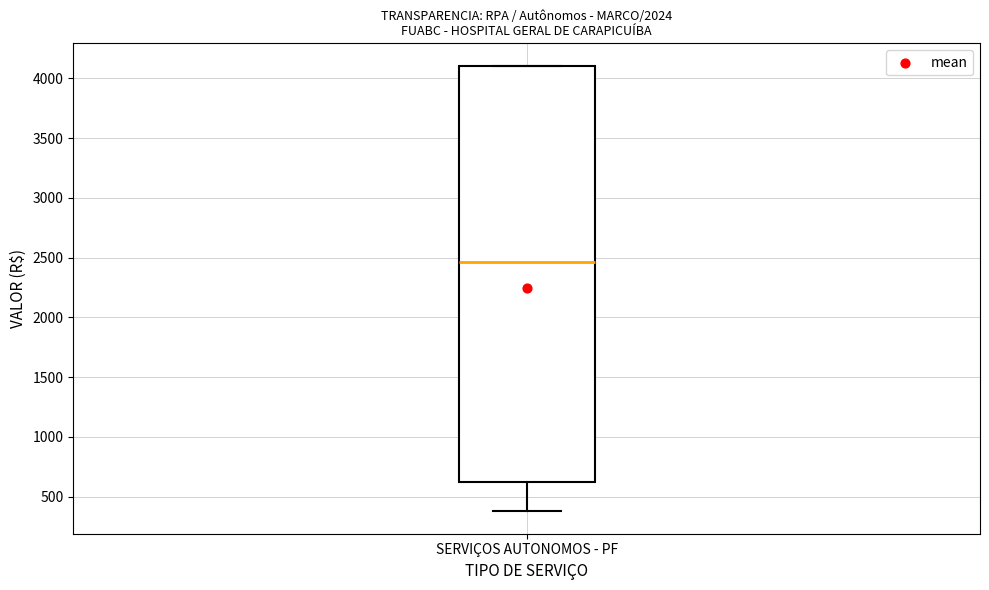

Read this box plot against the y-axis: the position of the median line, the range covered by the box, and the ends of both whiskers. The values are not printed on the chart, so give them approximately, as read against the axis.

median 2450, box 650 to 4100, whiskers 400 to 4100